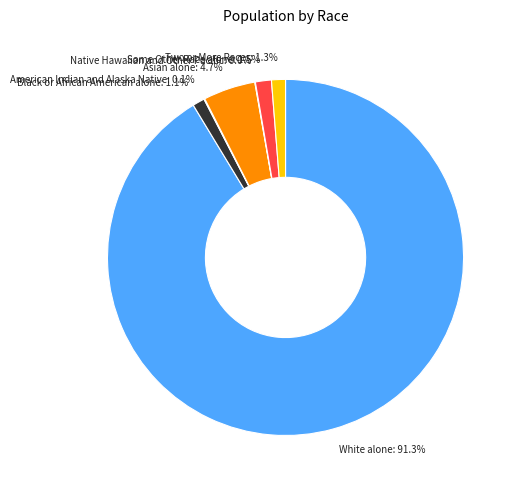

What percentage do Two or More Races: 1.3% and White alone: 91.3% together represent?

92.6%